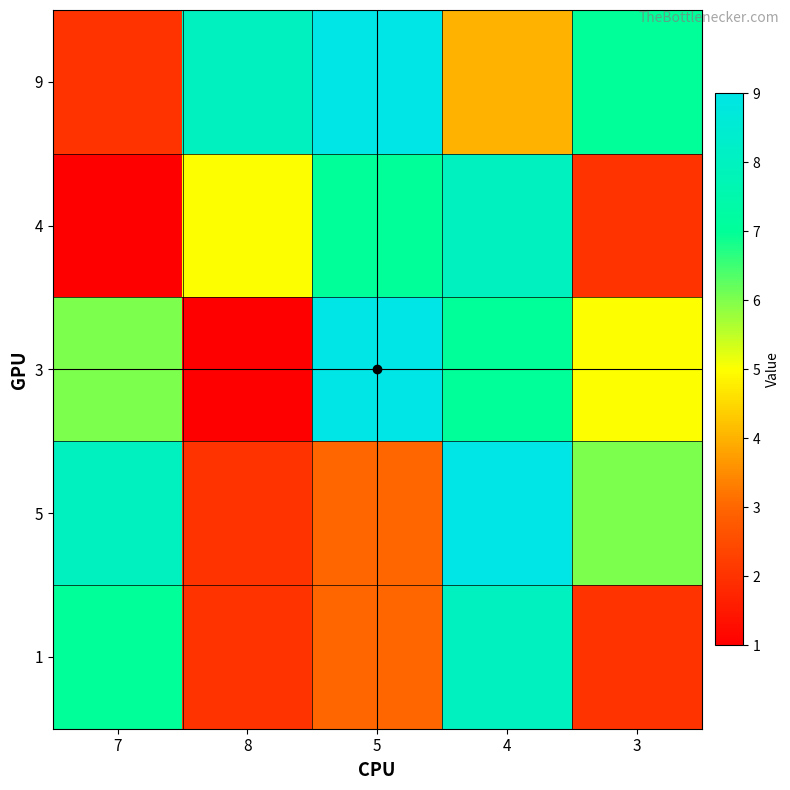

How many series are shown in this chart?

5